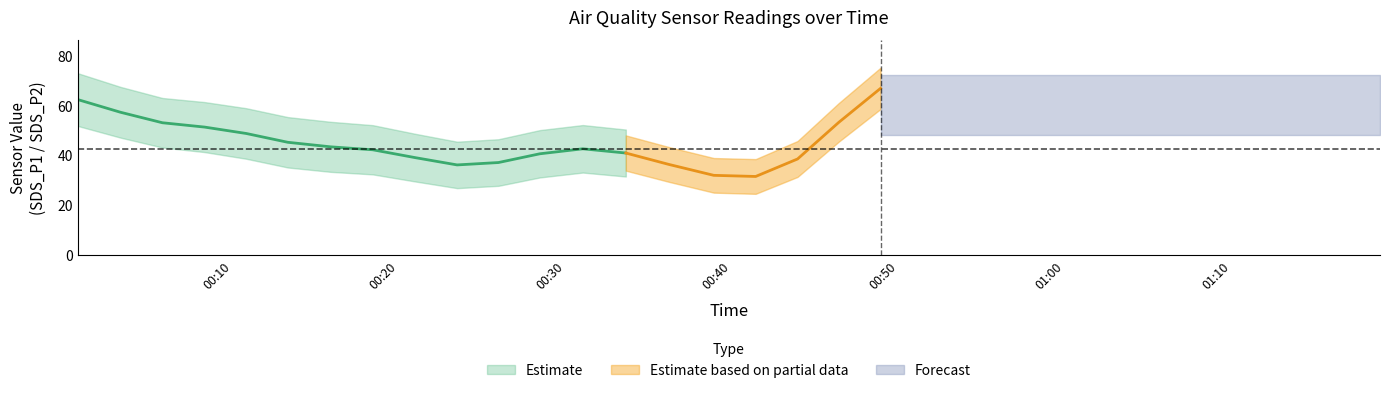

At which category does the chart reach its minimum across all series?

2021/12/13 00:00:43